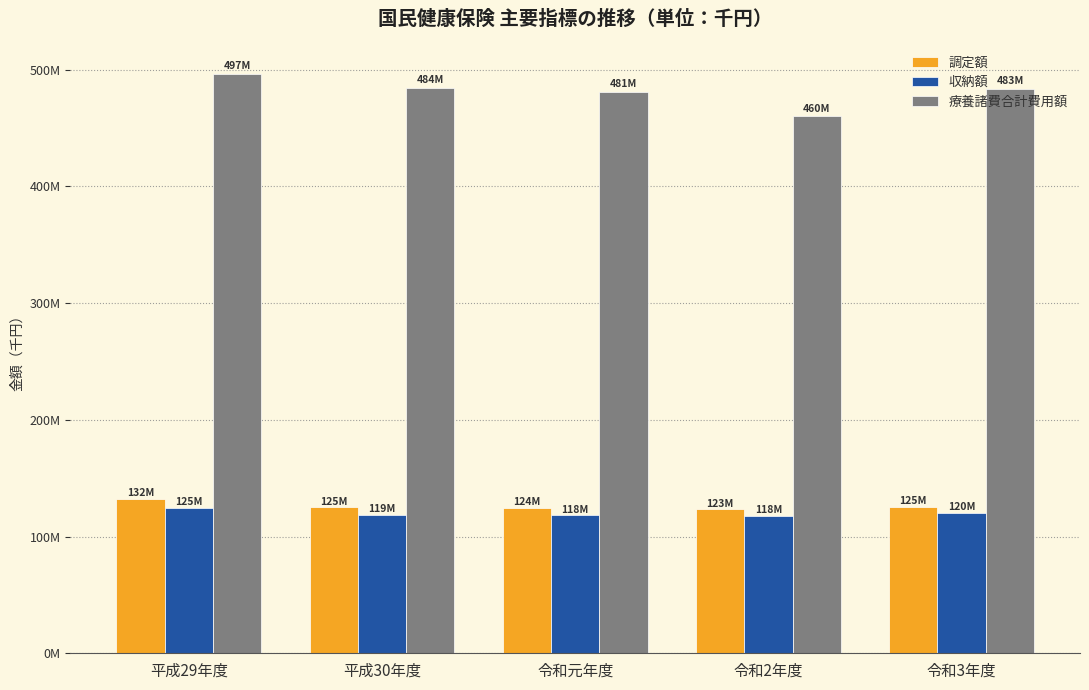

What are all the series names shown in the legend?

調定額, 収納額, 療養諸費合計費用額